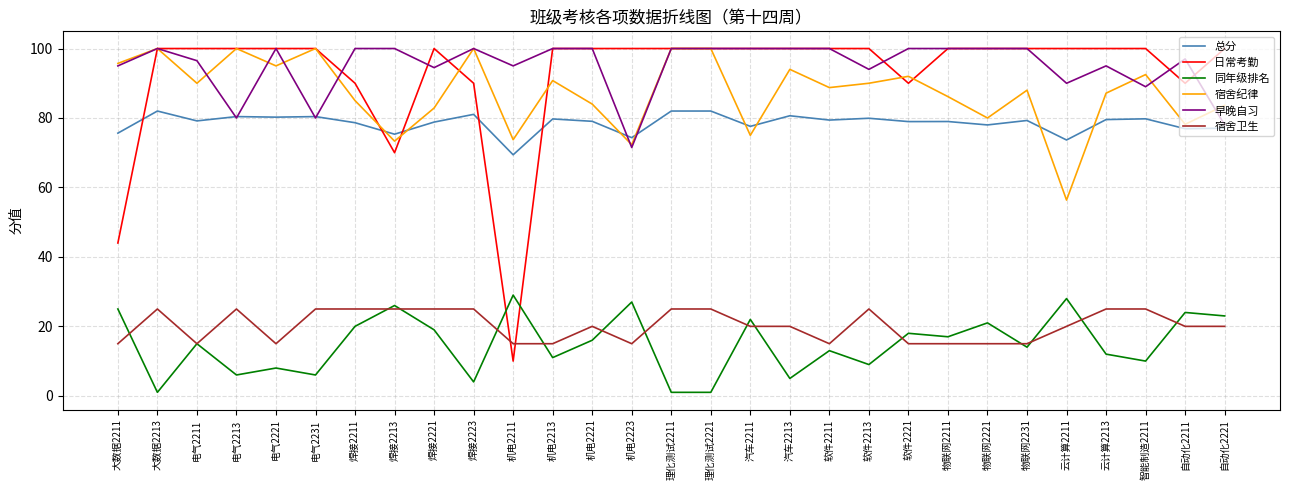

The value of 总分 at 焊接2213 is 75.3. True or false?

True